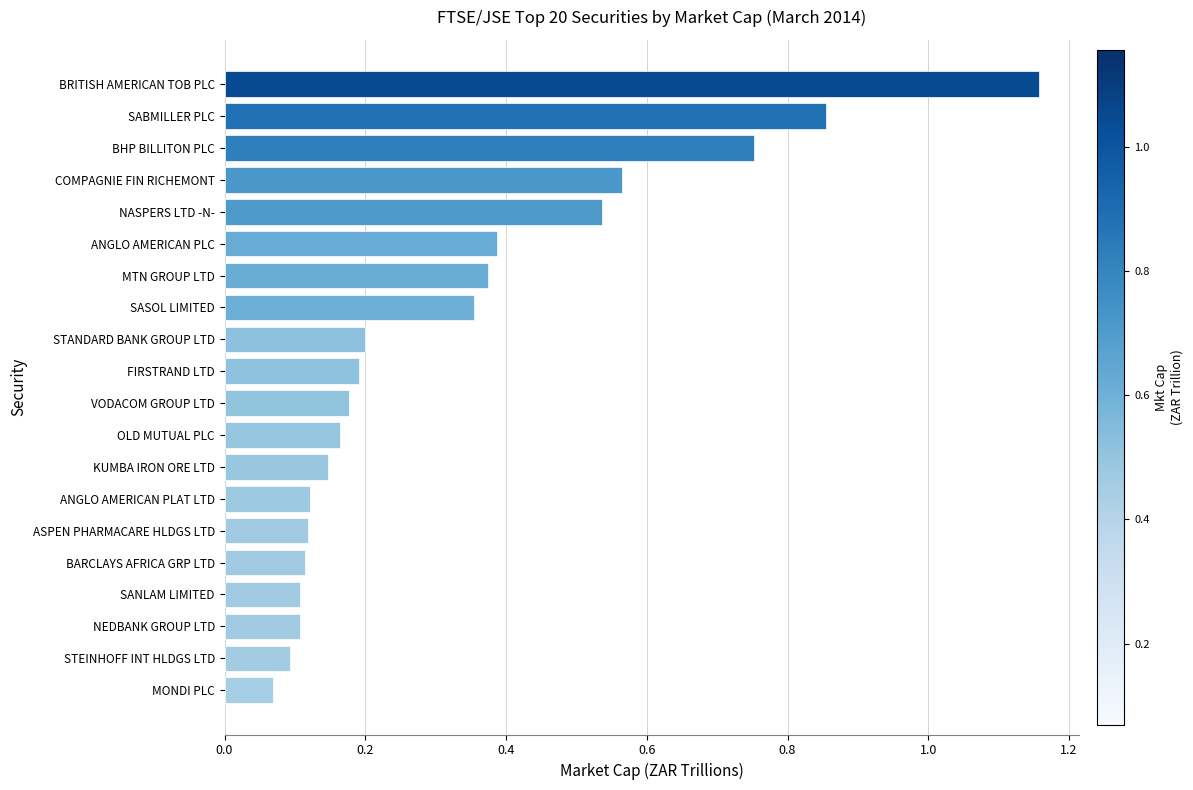

What is the change in value from STANDARD BANK GROUP LTD to BHP BILLITON PLC?

+0.6